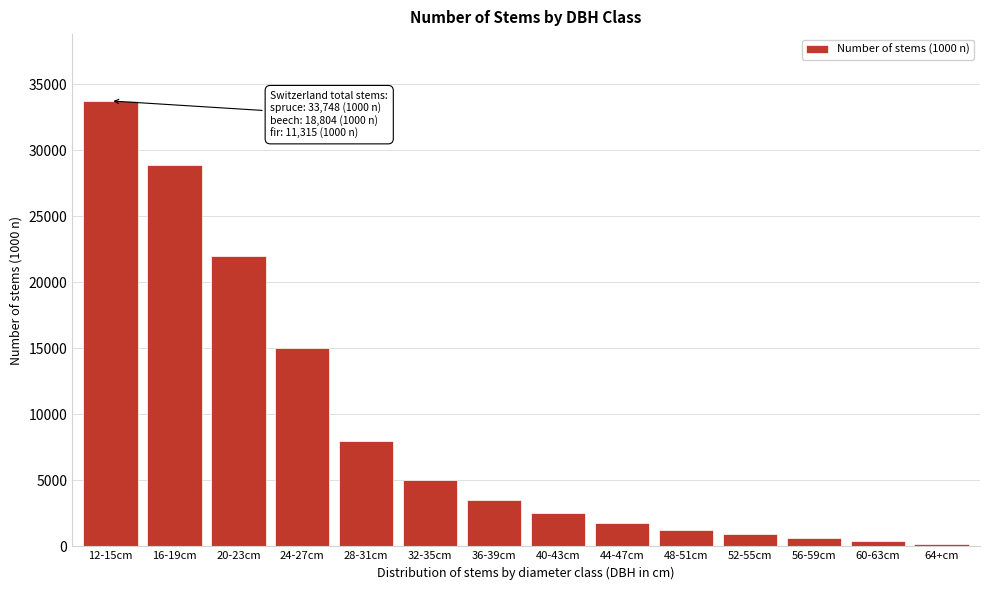

Reading left to right, extract all data points from this chart.

33748	28900	22000	15000	8000	5000	3500	2500	1800	1200	900	600	400	200